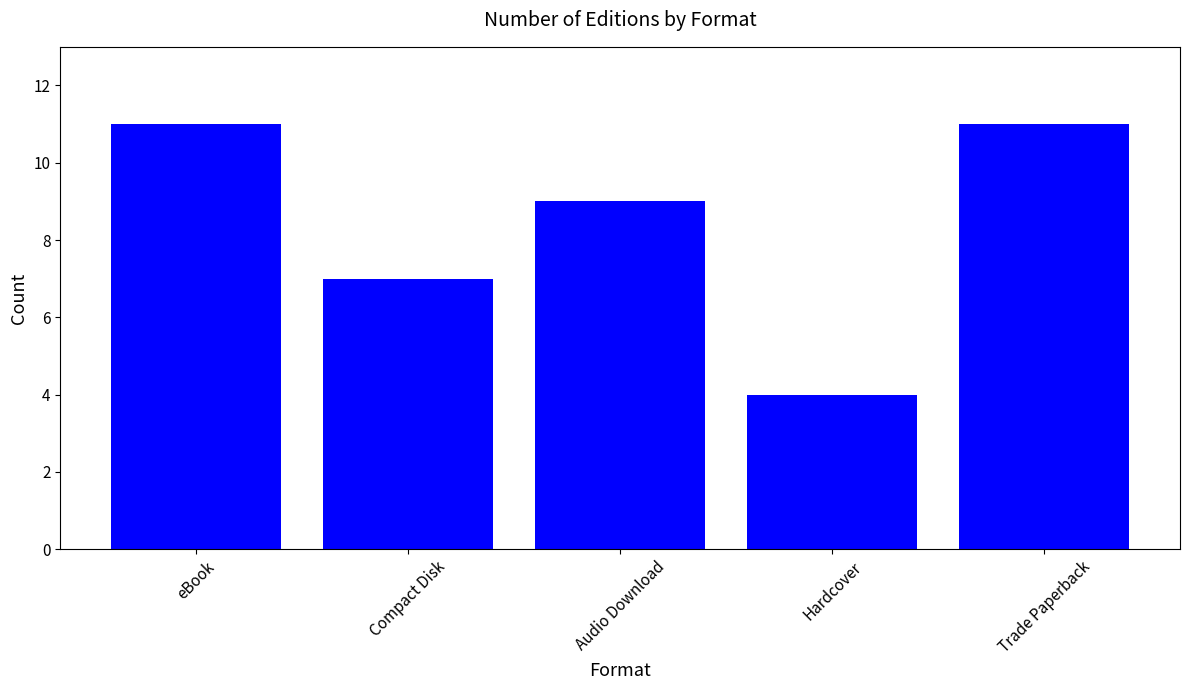

Count the number of data series in this chart.

1